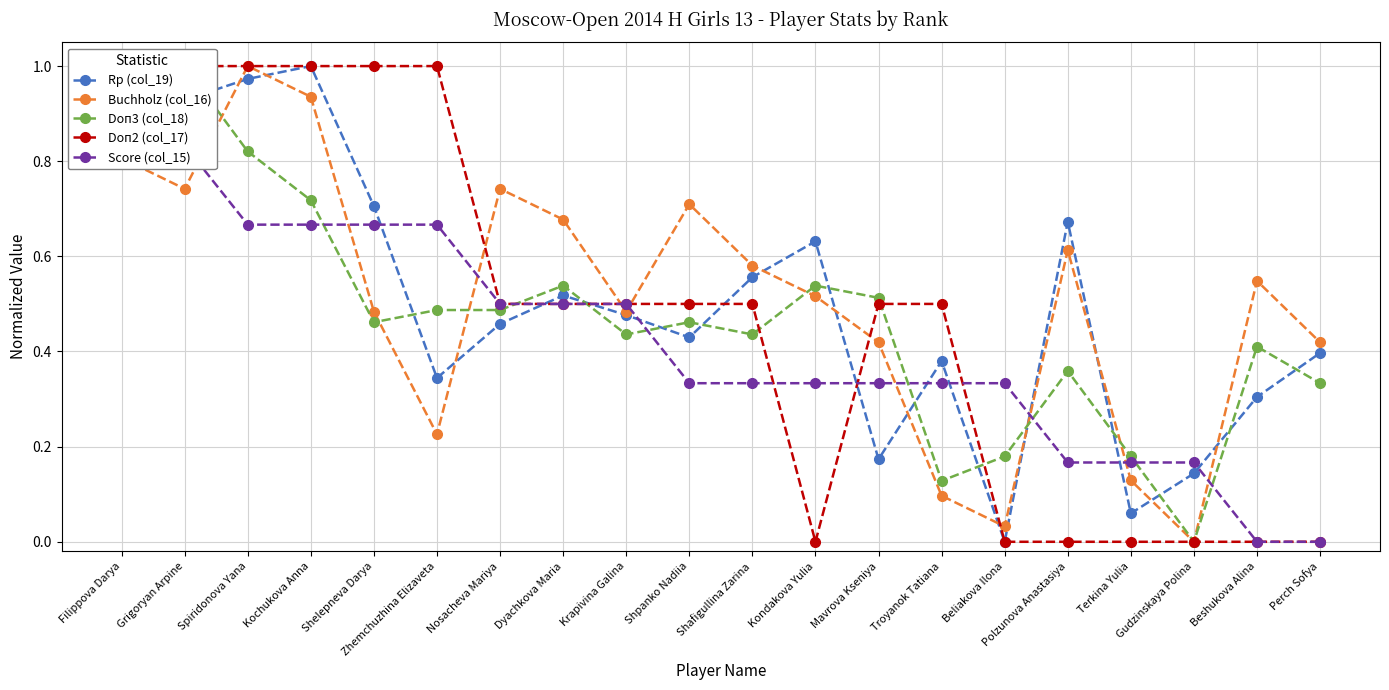

At which label is Doп3 (col_18) closest to 0?

Gudzinskaya Polina